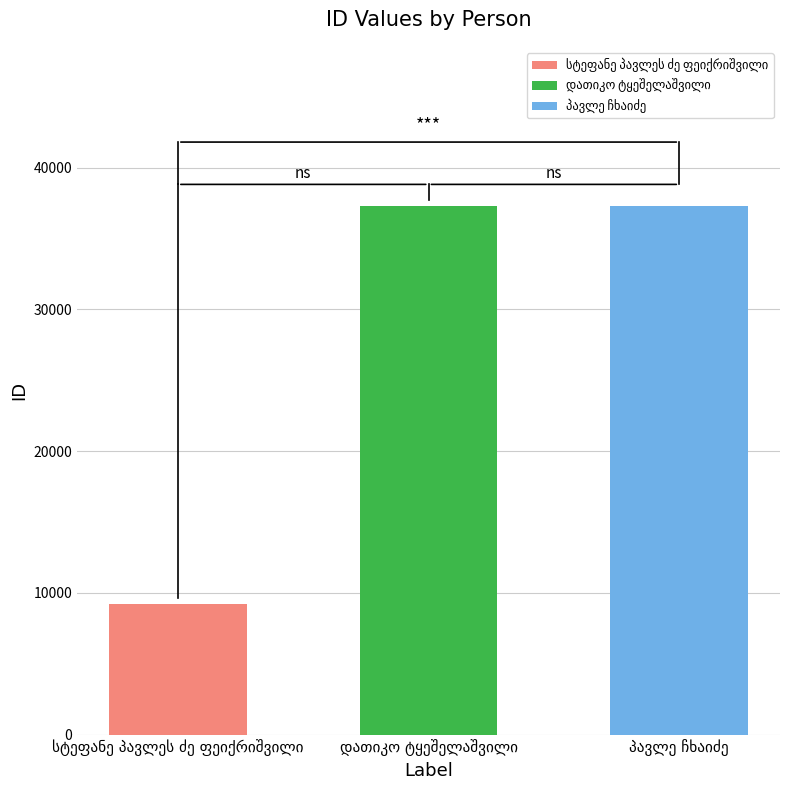

What is the value of the 2nd bar from the left?

37317